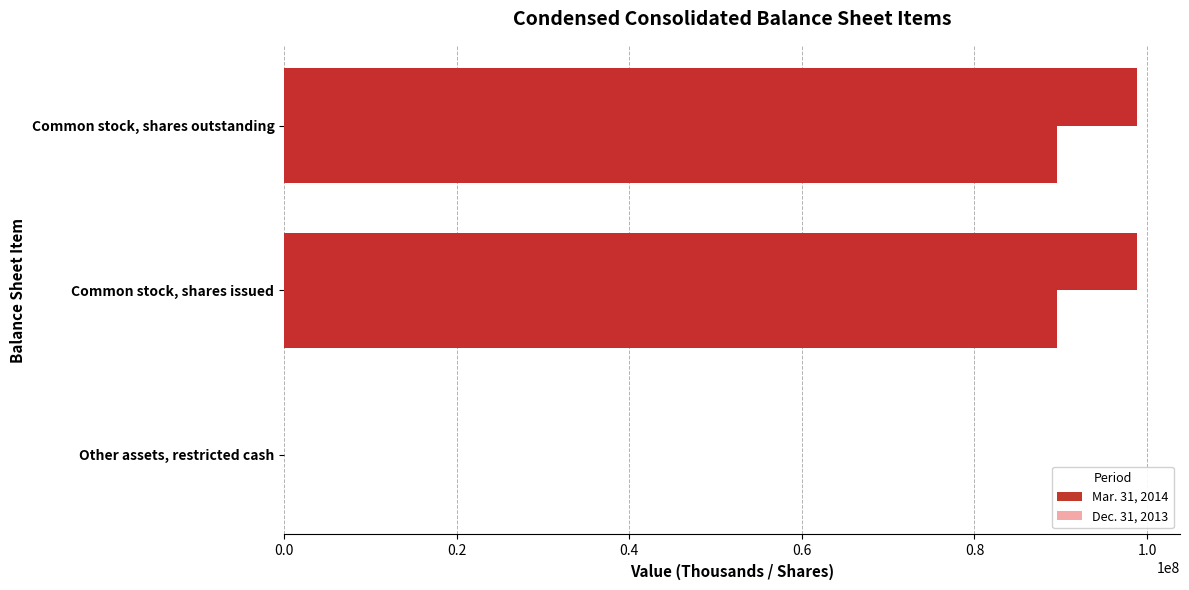

How many series are shown in this chart?

2